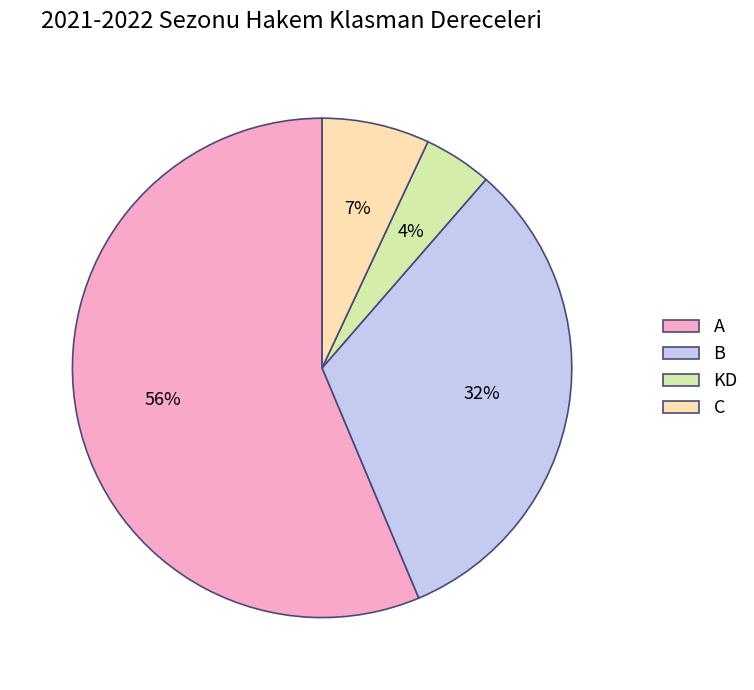

Combined, do B and KD account for over 50%?

No